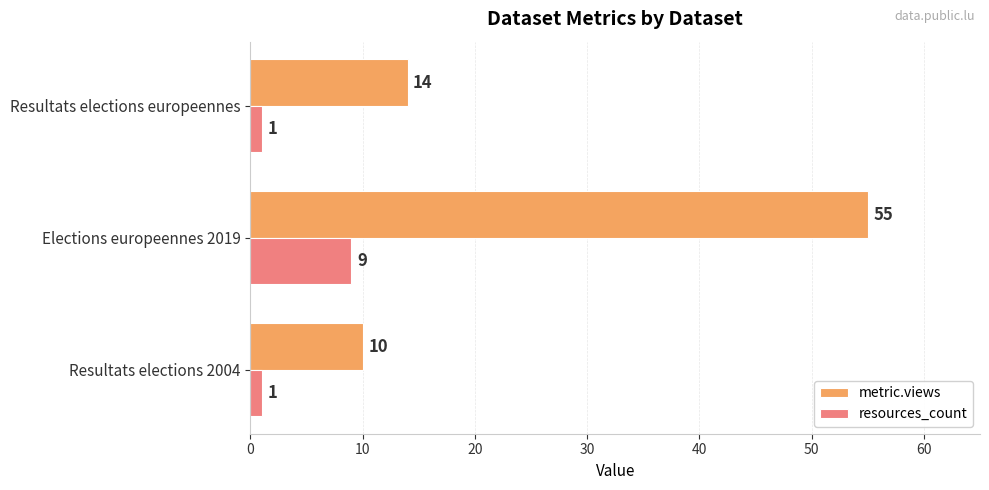

Which category has the highest value in the resources_count series?

Elections europeennes 2019